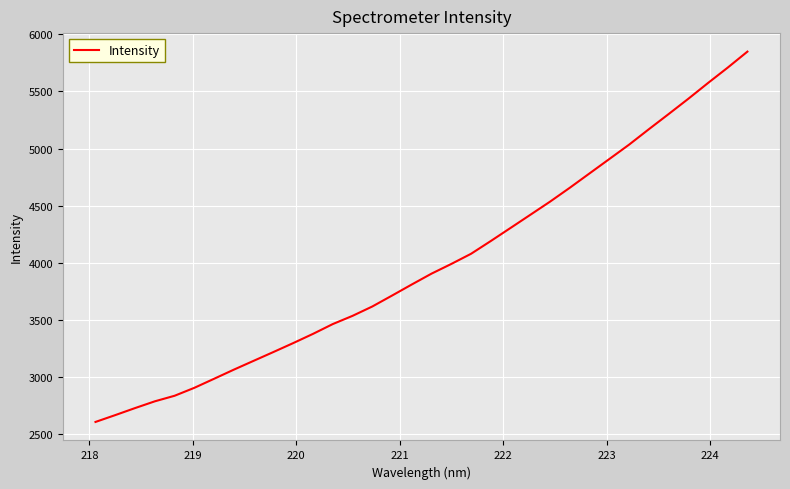

What is the maximum value shown in the chart?

5849.1